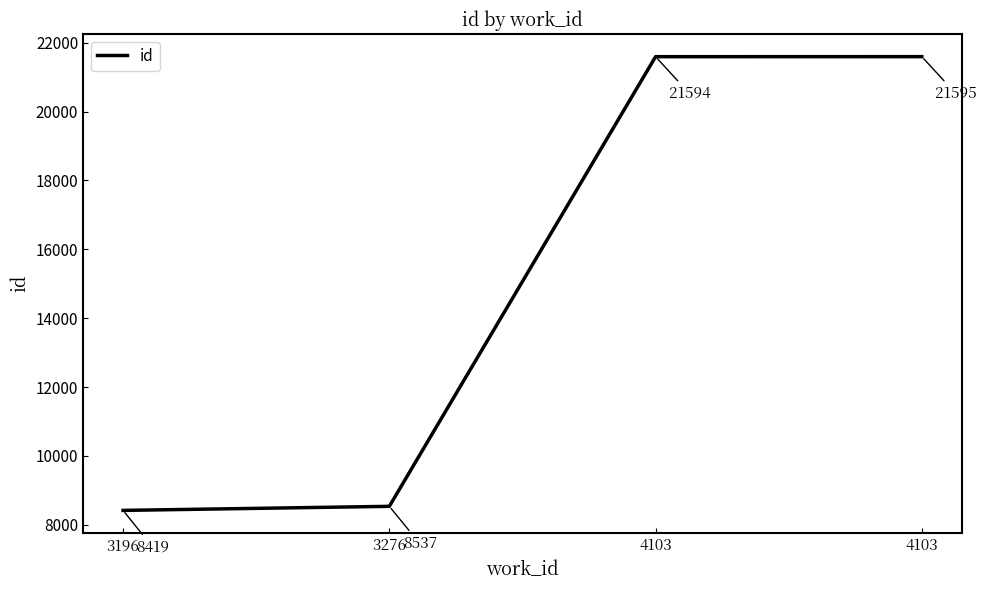

The chart shows a value of 21594 at 4103. True or false?

True